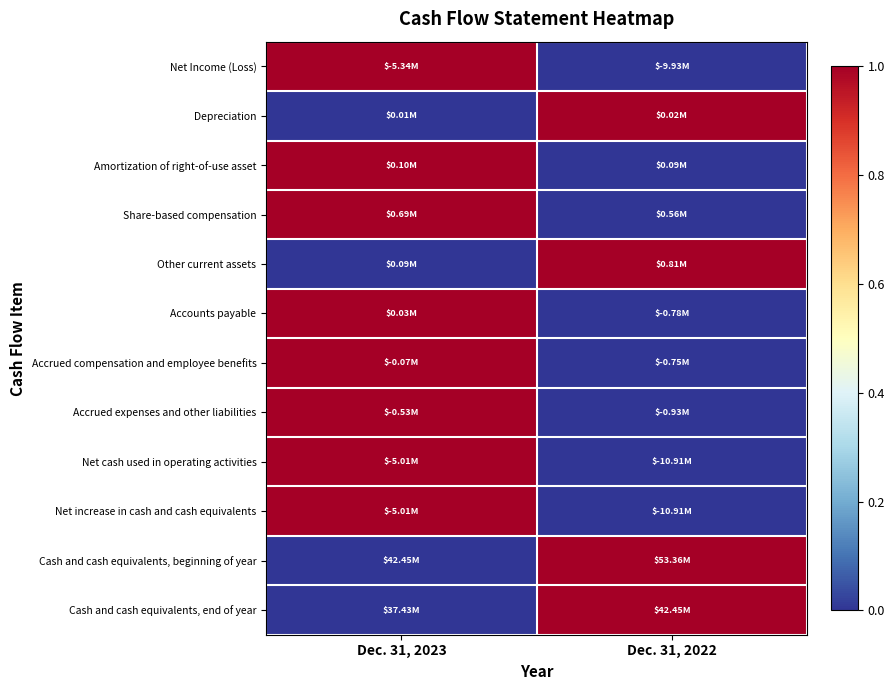

At how many categories does at least one series exceed 0?

2